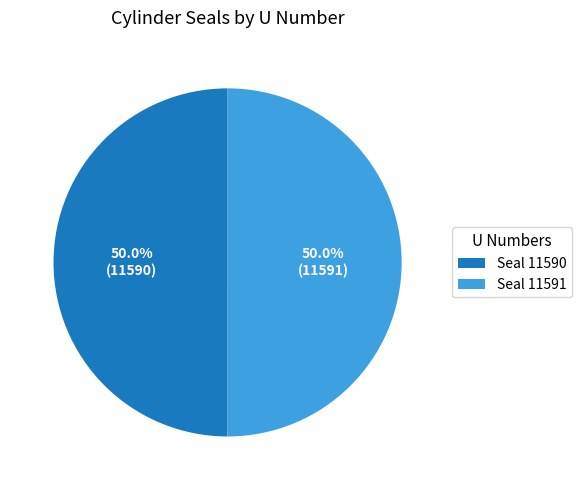

What is the ratio of the value at Seal 11590 to the value at Seal 11591?

1.0